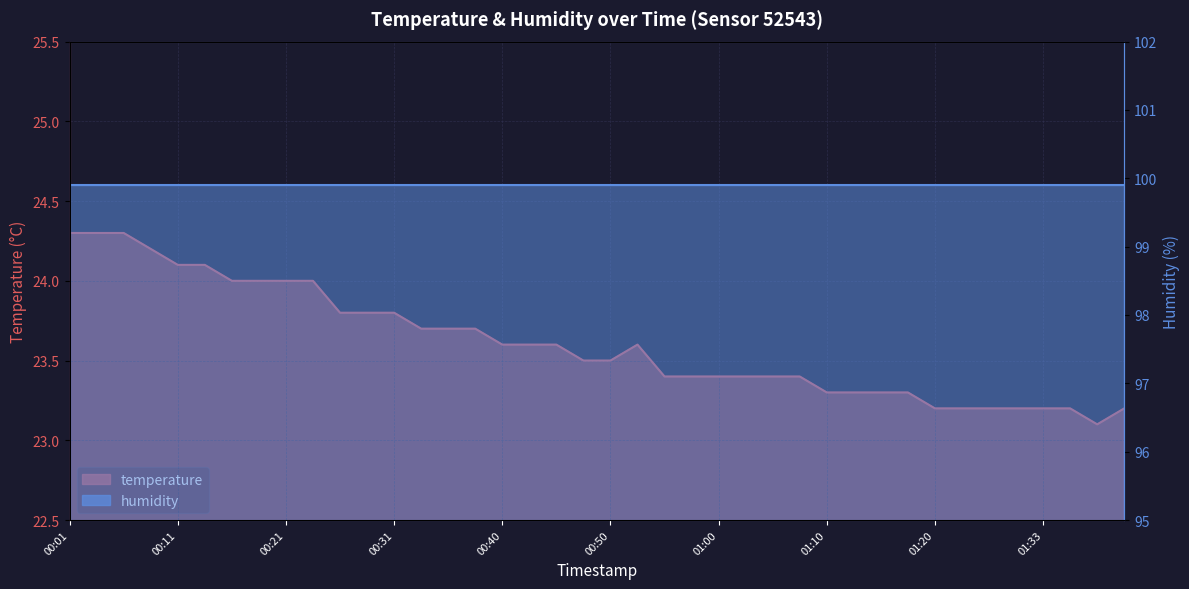

Read the value at 01:07.

23.4